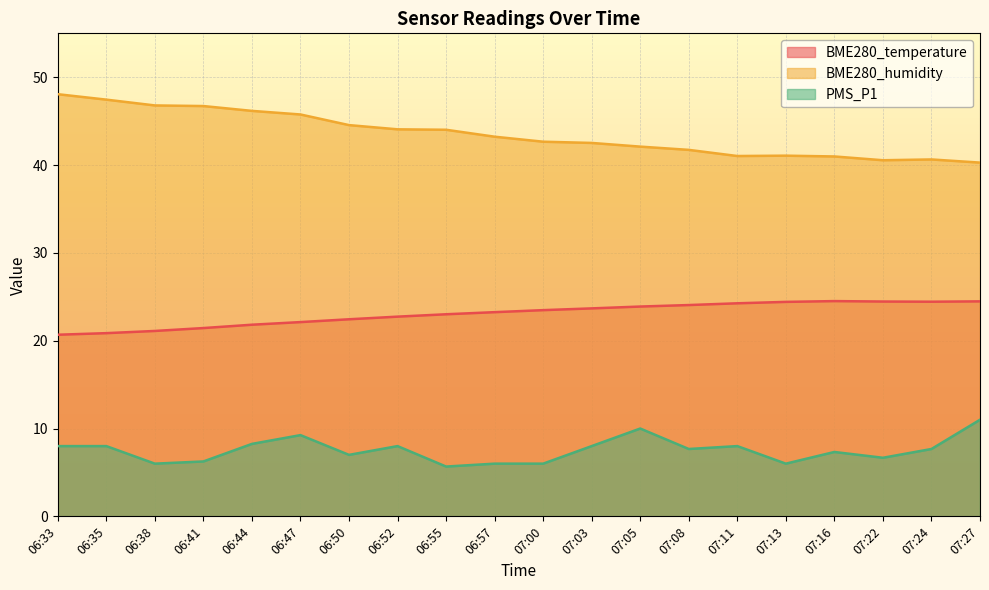

True or false: PMS_P1 has more than 2 interior local peaks.

True